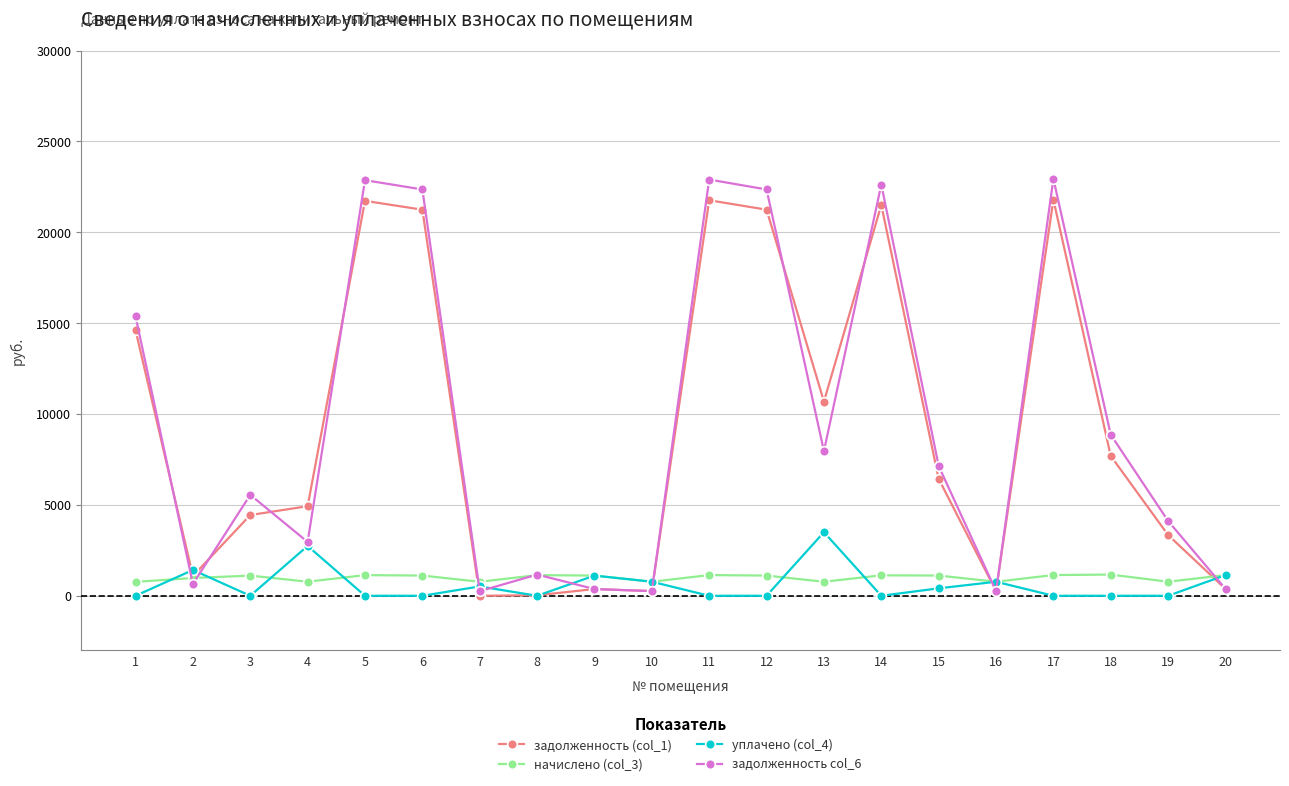

Between 3 and 5, which series saw the biggest shift?

задолженность col_6